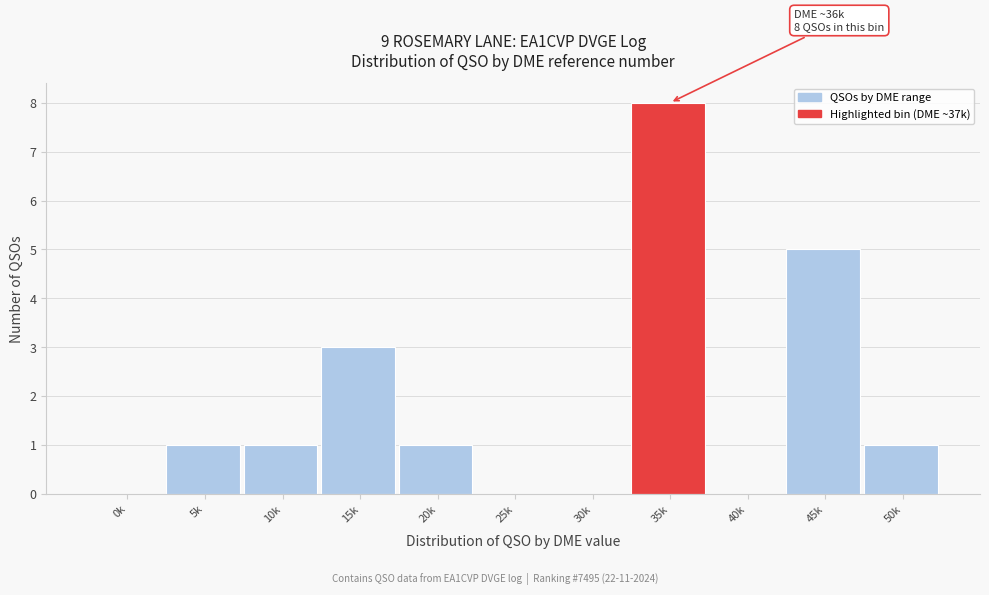

Reading right to left, transcribe all the data shown in this chart.

50k=1	45k=5	40k=0	35k=8	30k=0	25k=0	20k=1	15k=3	10k=1	5k=1	0k=0